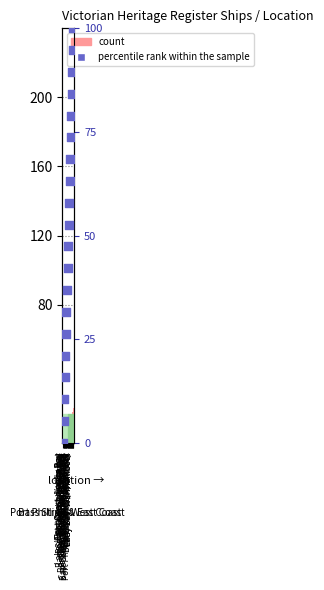

What is the total value across all series at East Coast, Cape Conran?

76.2